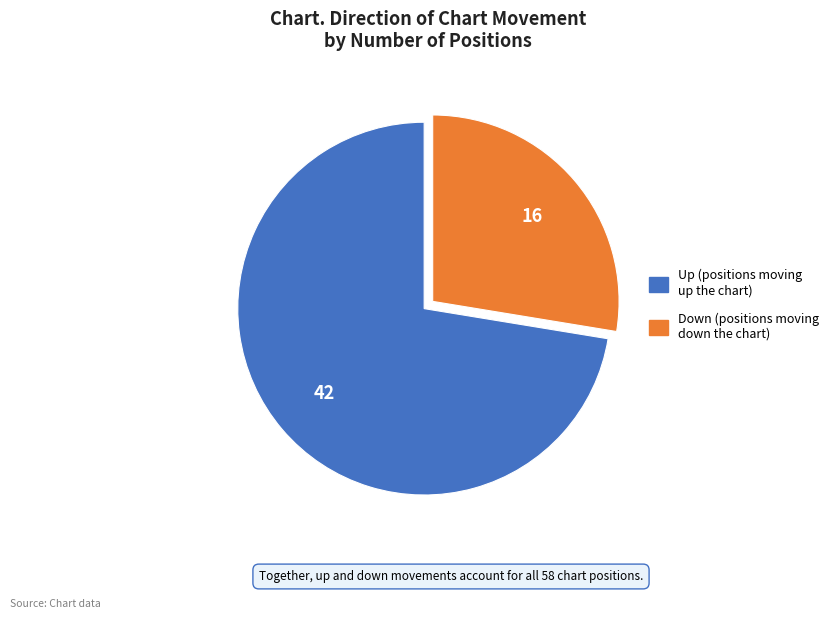

Count the number of slices in the pie.

2